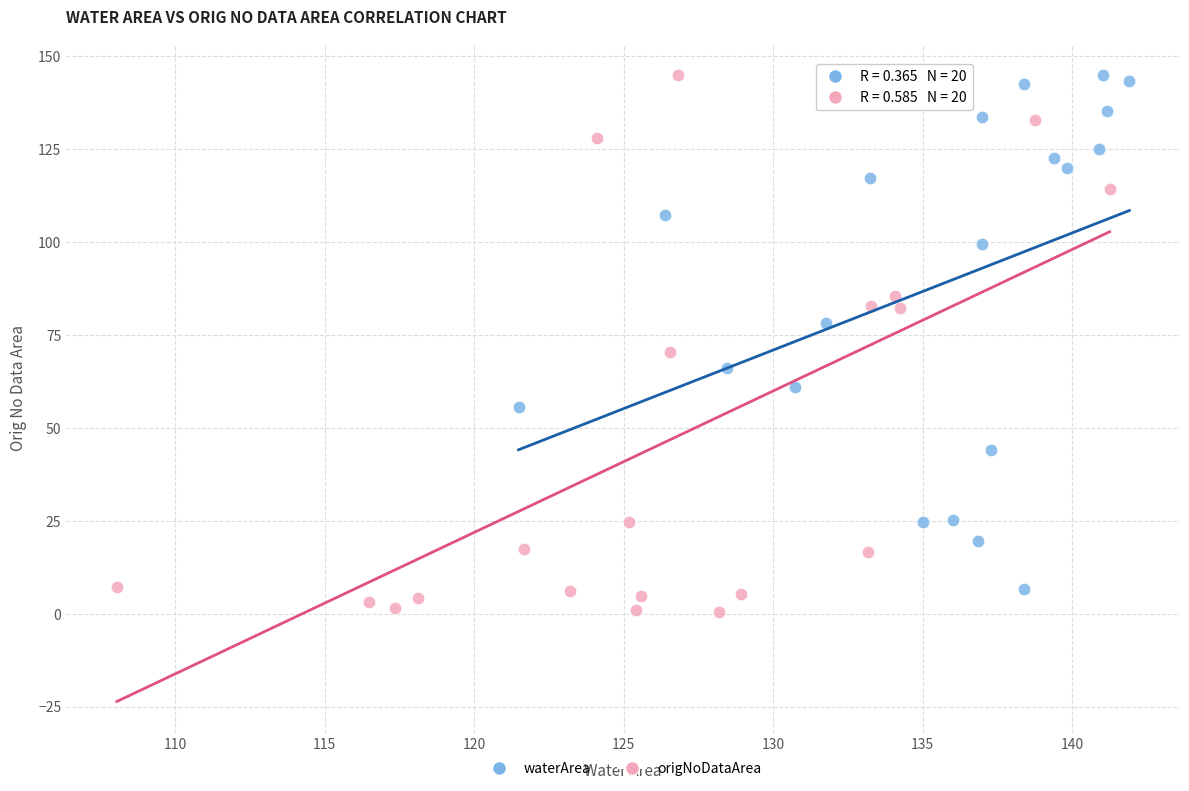

What are all the series names shown in the legend?

waterArea, origNoDataArea